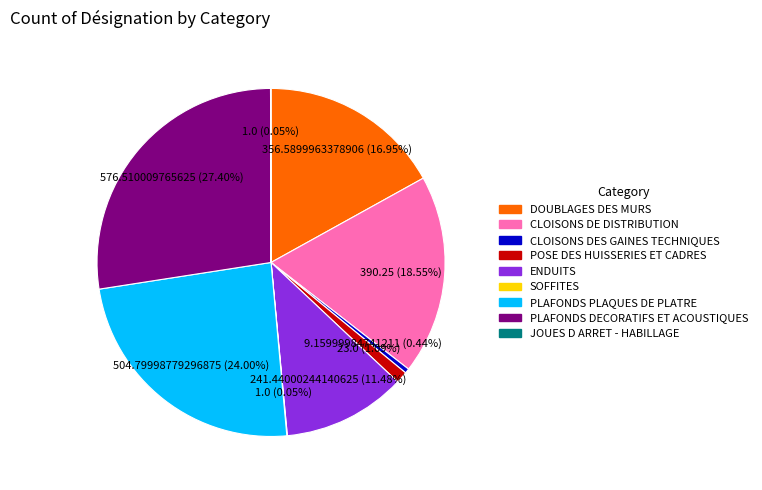

What percentage is the PLAFONDS PLAQUES DE PLATRE slice, to the nearest percent?

24%